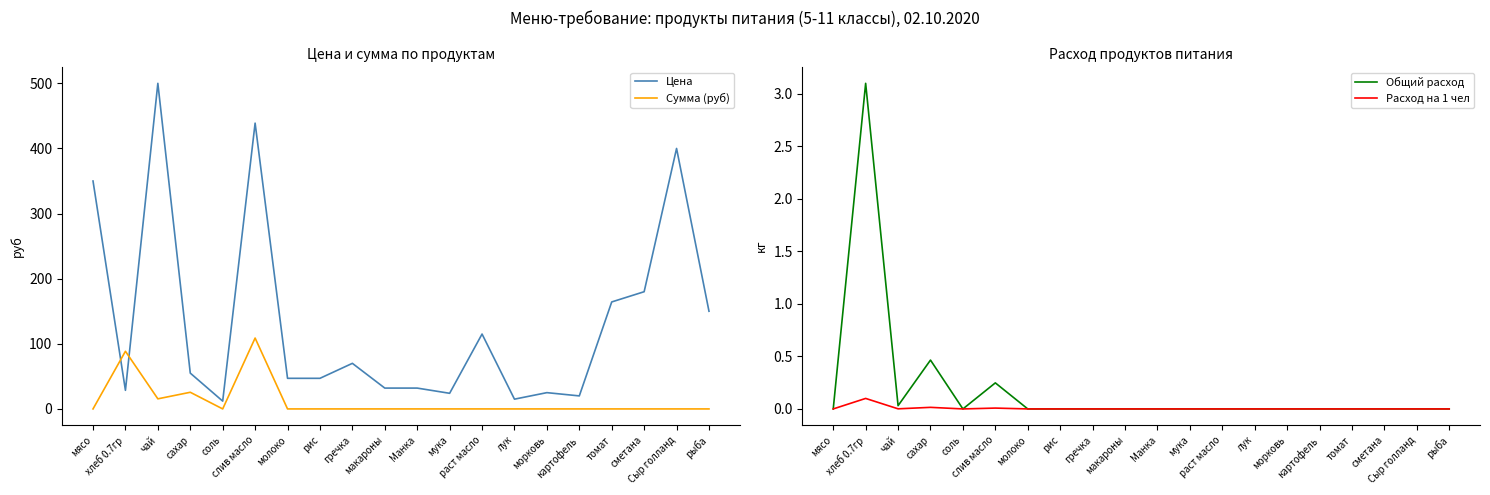

Between сахар and чай, which is larger?

чай